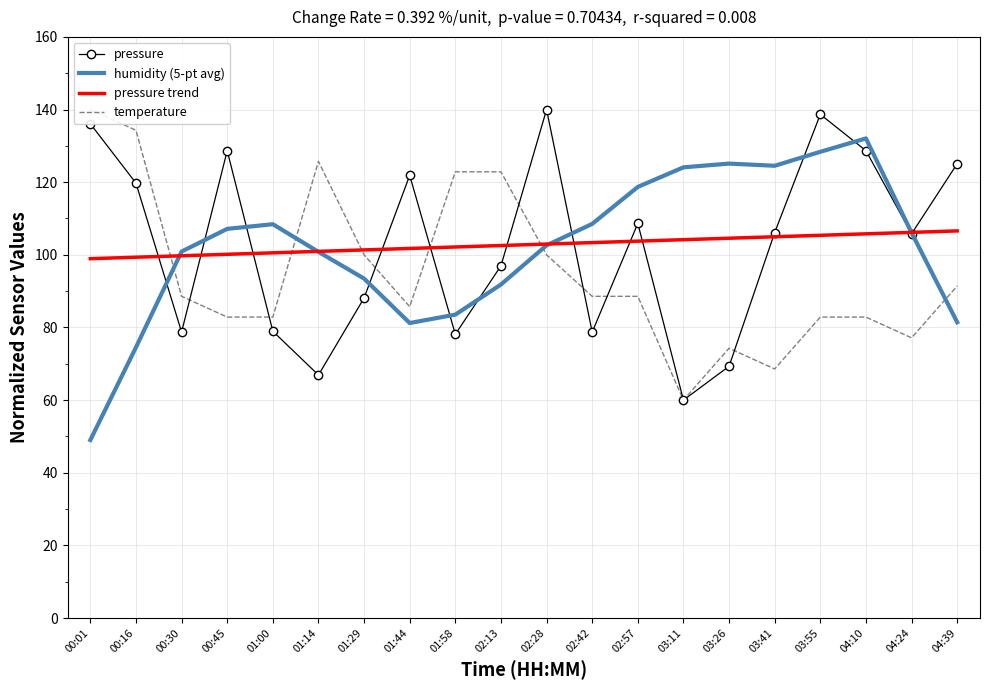

What is the value of the pressure point at the 4th from the left?

128.7